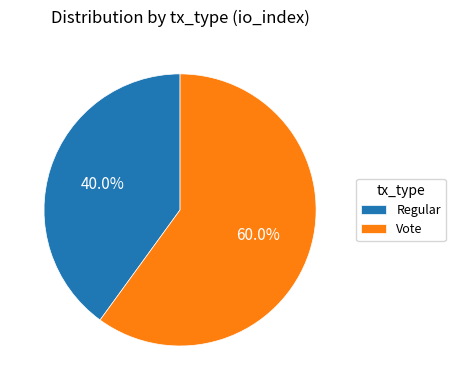

Is it true that Regular is 46% of the pie?

False